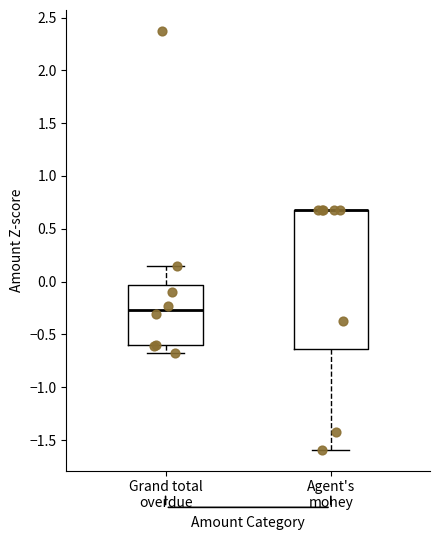

Where is the upper edge of the box for Grand total overdue on the y-axis? The values are not printed on the chart, so give them approximately, as read against the axis.

-0.05